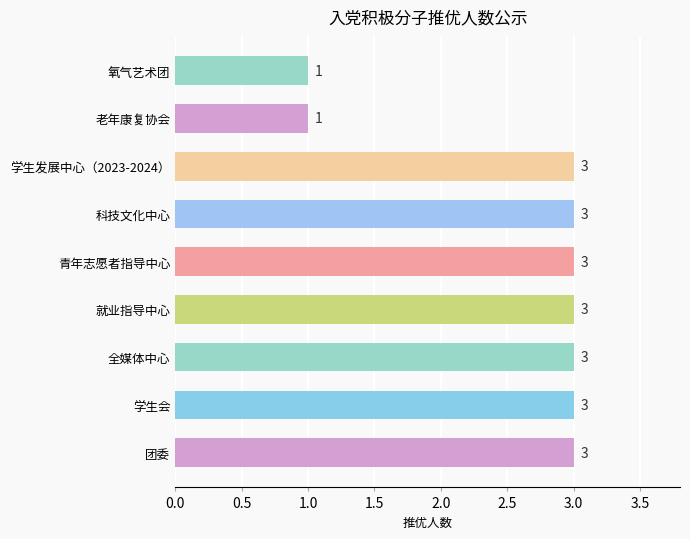

The chart shows a value of 1 at 青年志愿者指导中心. True or false?

False